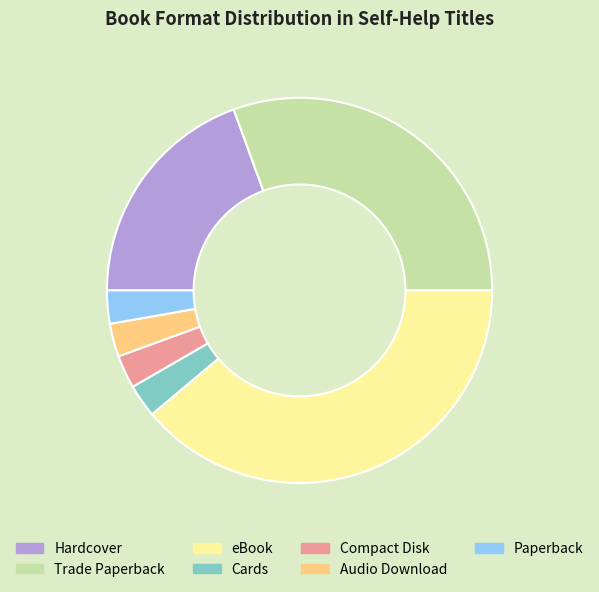

Is the sum of Cards and Audio Download greater than half?

No